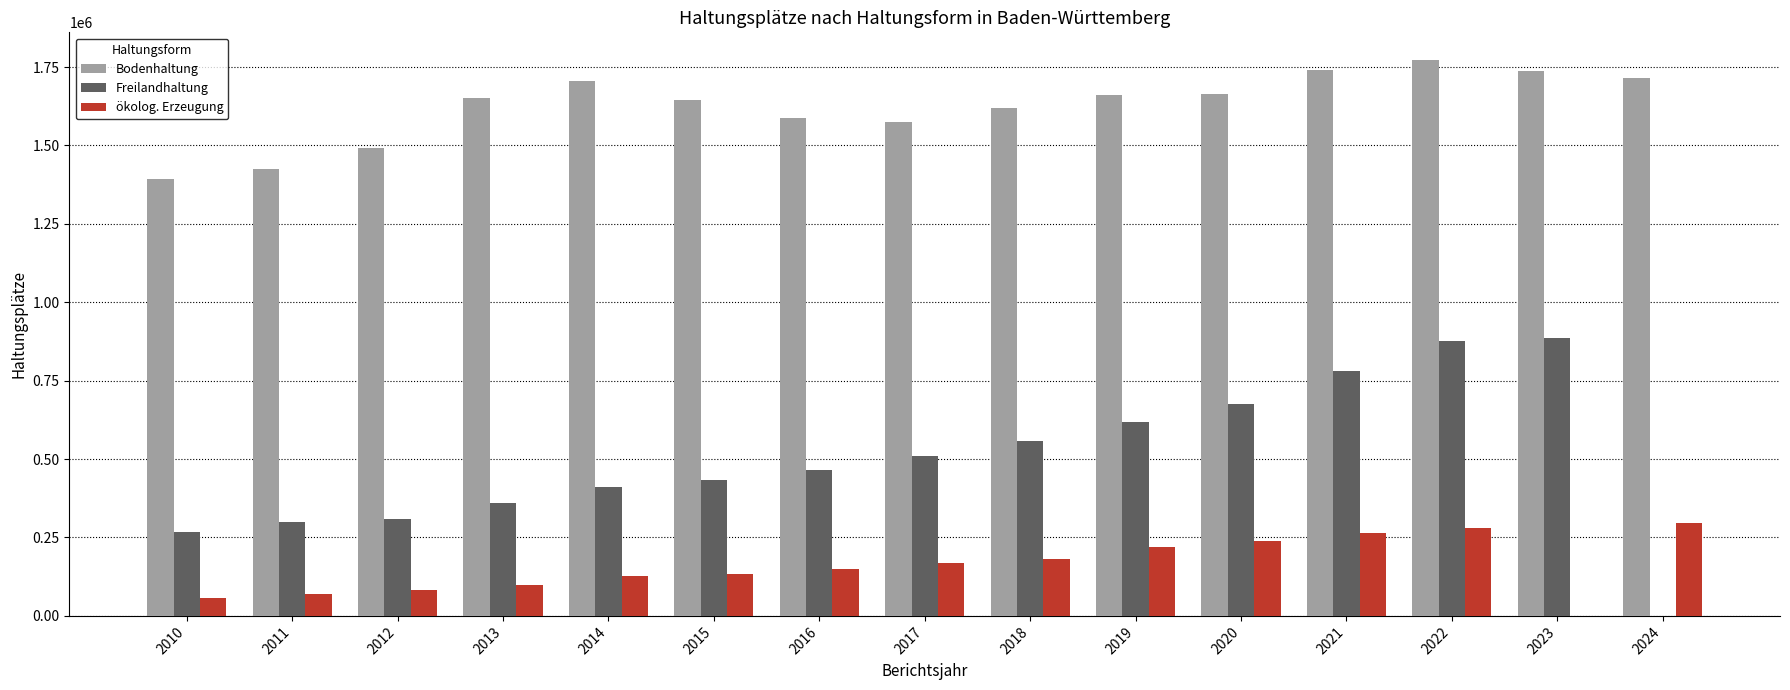

At how many categories does at least one series exceed 1216553?

15